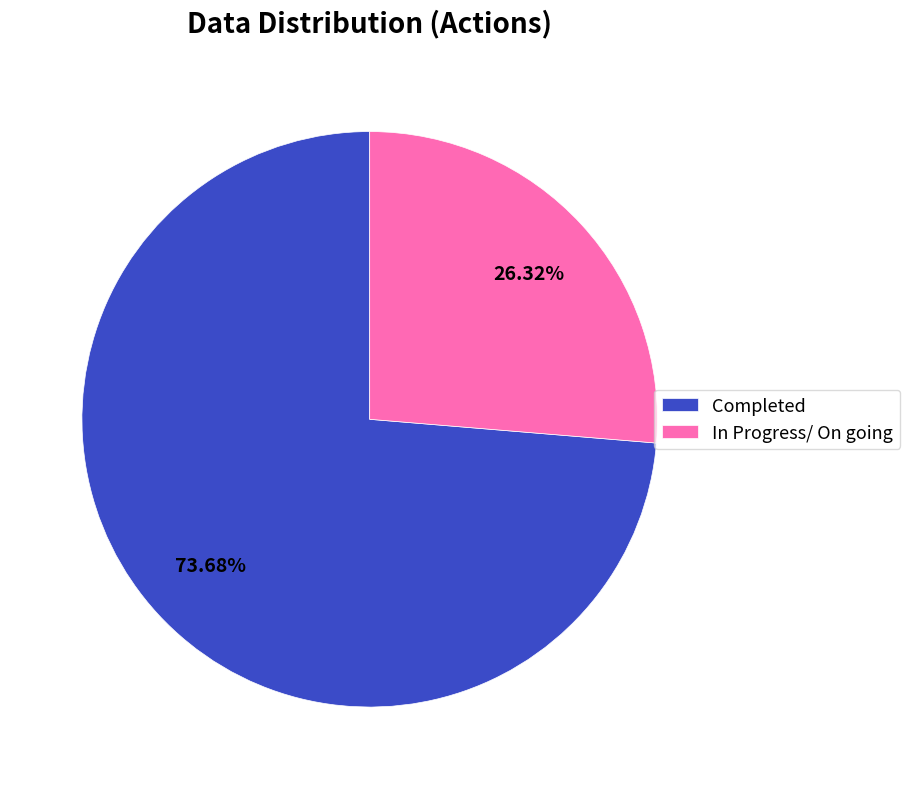

Which slice is the smallest?

In Progress/ On going